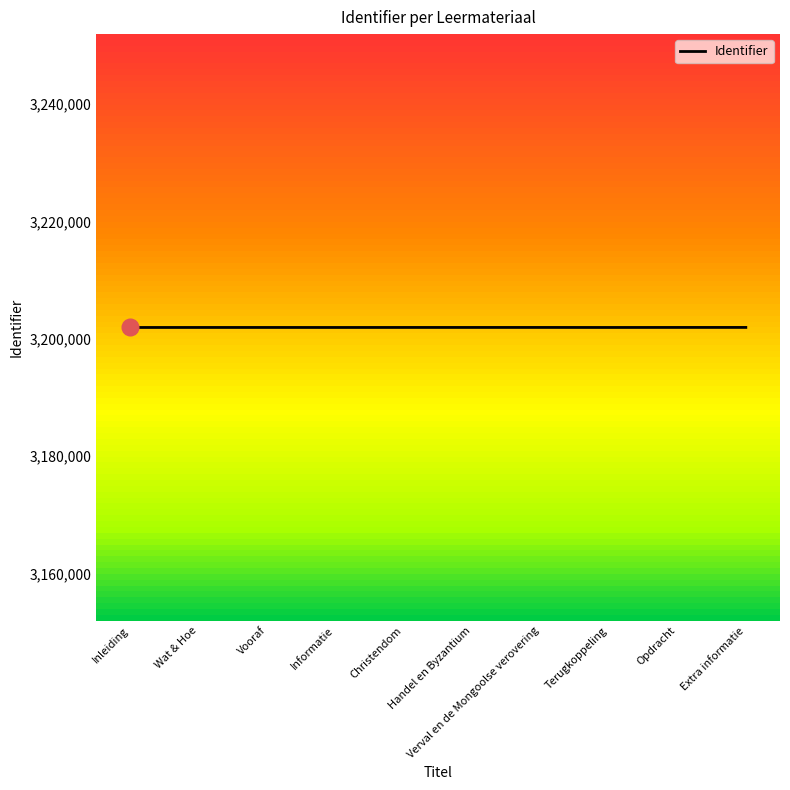

What is the difference between the maximum and minimum values?

9